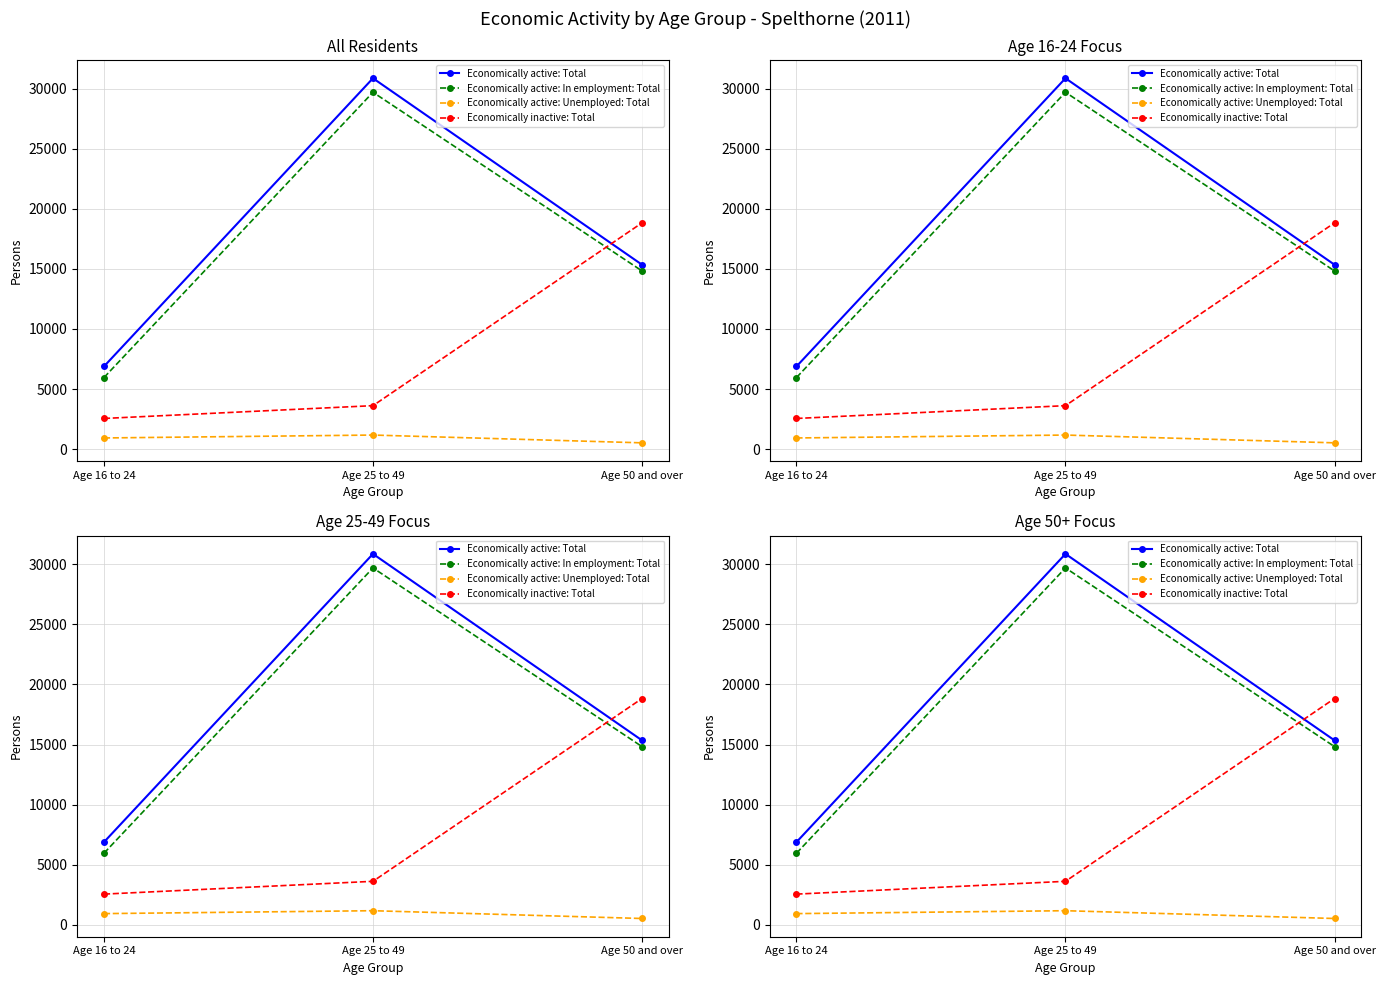

Reading right to left, what are all the values shown in this chart?

Economically active: Total: Age 50 and over=15349	Age 25 to 49=30871	Age 16 to 24=6875
Economically active: In employment: Total: Age 50 and over=14830	Age 25 to 49=29704	Age 16 to 24=5950
Economically active: Unemployed: Total: Age 50 and over=519	Age 25 to 49=1167	Age 16 to 24=925
Economically inactive: Total: Age 50 and over=18832	Age 25 to 49=3614	Age 16 to 24=2548